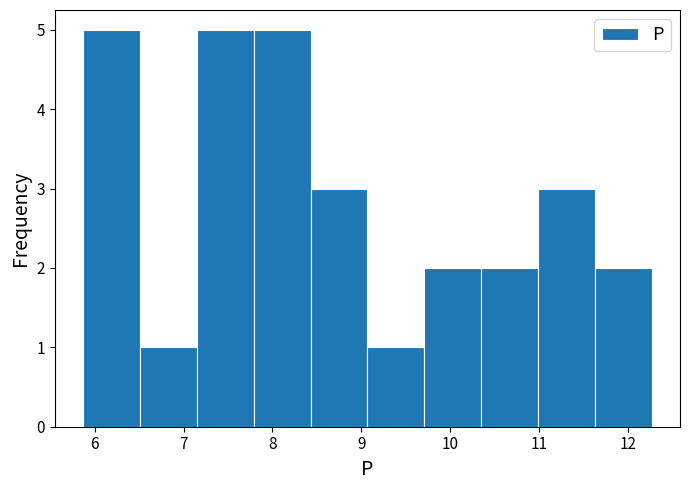

Reading left to right, list every bar in this chart as the range it spans on the x-axis followed by its height. Neither the bar edges nor the heights are printed on the chart, so give them approximately, as read against the axes.

5.87 to 6.51: 5
6.51 to 7.15: 1
7.15 to 7.79: 5
7.79 to 8.43: 5
8.43 to 9.07: 3
9.07 to 9.71: 1
9.71 to 10.35: 2
10.35 to 10.99: 2
10.99 to 11.63: 3
11.63 to 12.27: 2